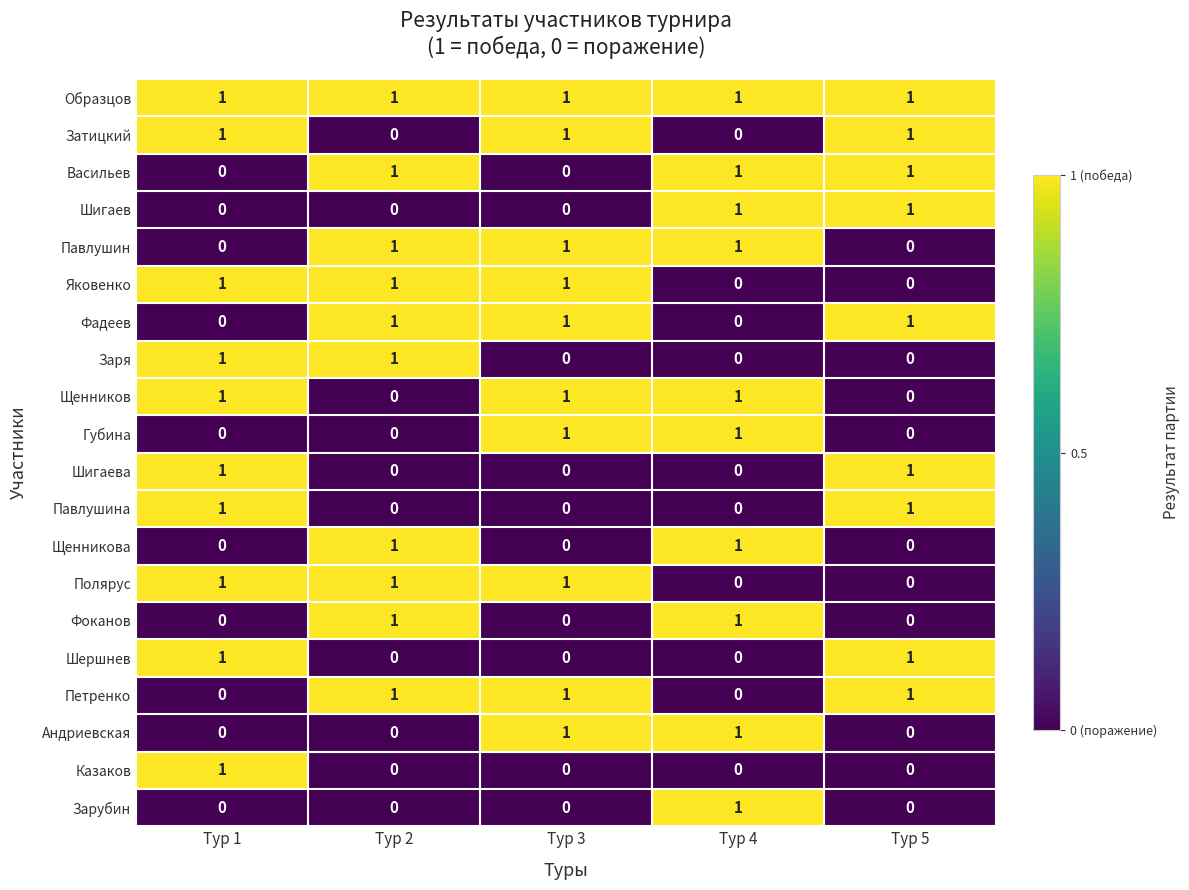

The value of Яковенко at Тур 3 is 0. True or false?

False